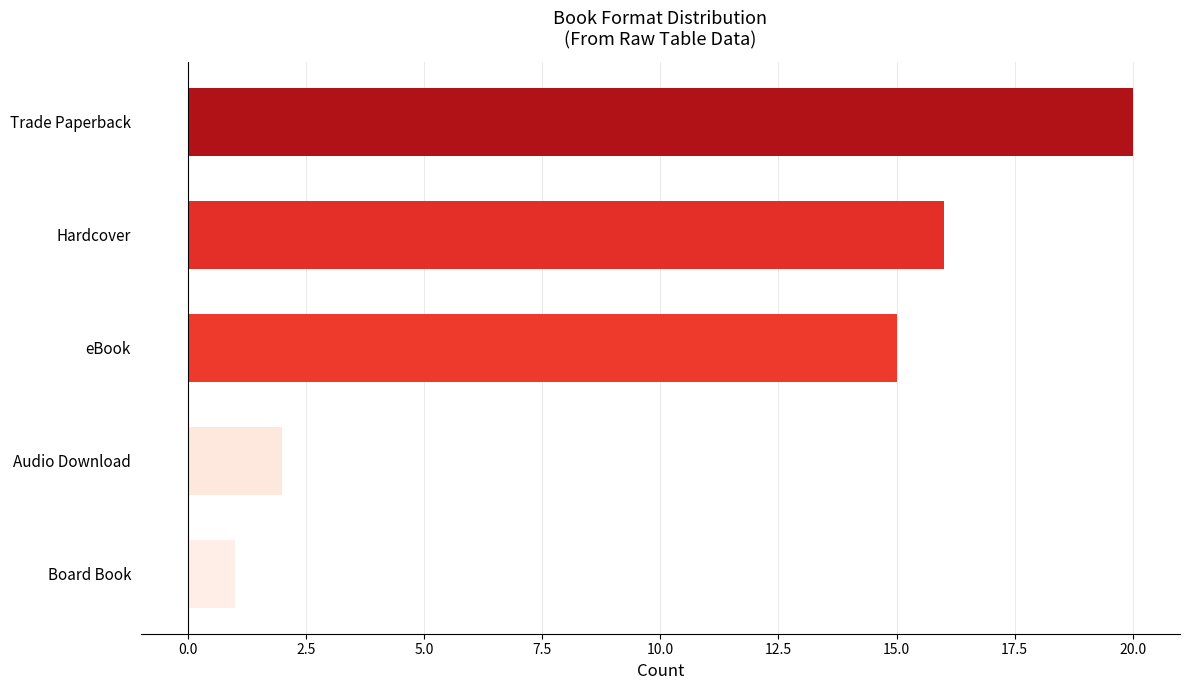

What is the ratio of the value at Trade Paperback to the value at Audio Download?

10.0